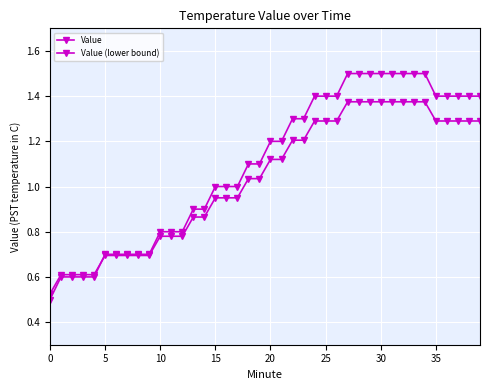

Reading right to left, what are all the values shown in this chart?

Value: 1.4	1.4	1.4	1.4	1.4	1.5	1.5	1.5	1.5	1.5	1.5	1.5	1.5	1.4	1.4	1.4	1.3	1.3	1.2	1.2	1.1	1.1	1.0	1.0	1.0	0.9	0.9	0.8	0.8	0.8	0.7	0.7	0.7	0.7	0.7	0.6	0.6	0.6	0.6	0.5
Value (lower bound): 1.3	1.3	1.3	1.3	1.3	1.4	1.4	1.4	1.4	1.4	1.4	1.4	1.4	1.3	1.3	1.3	1.2	1.2	1.1	1.1	1.0	1.0	0.9	0.9	0.9	0.9	0.9	0.8	0.8	0.8	0.7	0.7	0.7	0.7	0.7	0.6	0.6	0.6	0.6	0.5